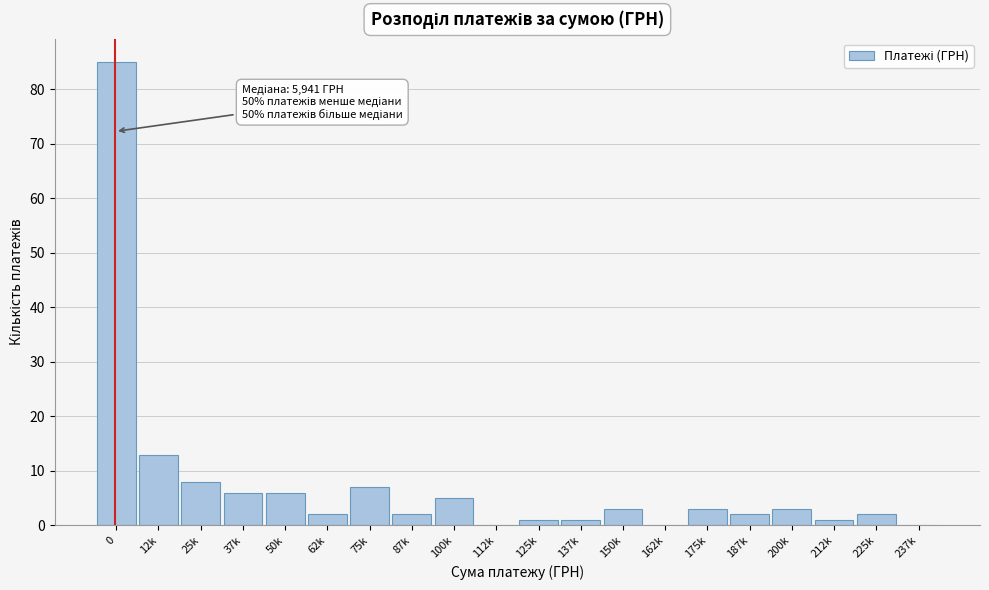

Reading left to right, transcribe all the data shown in this chart.

0=85	12k=13	25k=8	37k=6	50k=6	62k=2	75k=7	87k=2	100k=5	112k=0	125k=1	137k=1	150k=3	162k=0	175k=3	187k=2	200k=3	212k=1	225k=2	237k=0